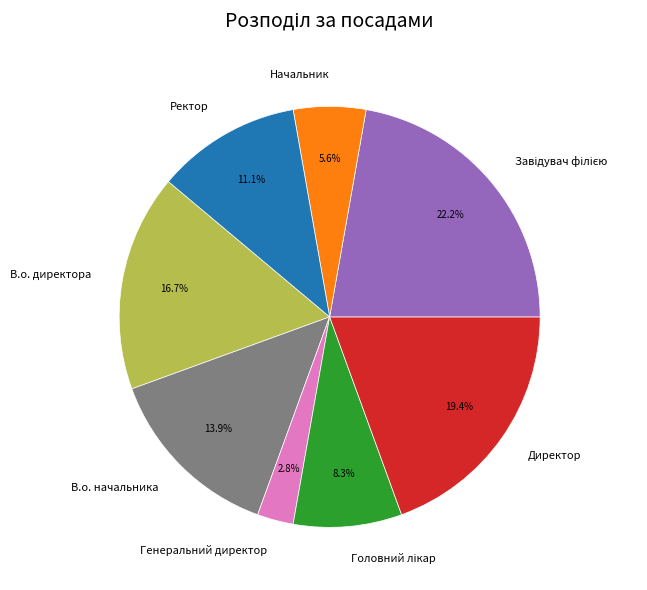

Approximately how many times larger is the value at Начальник compared to Генеральний директор?

2.0